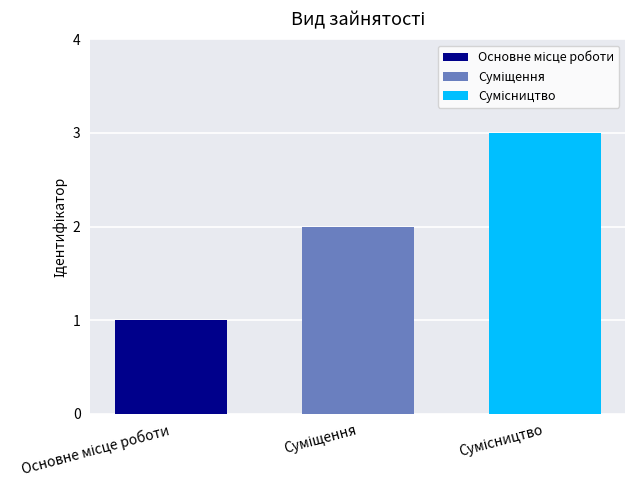

What is the greatest value displayed?

3